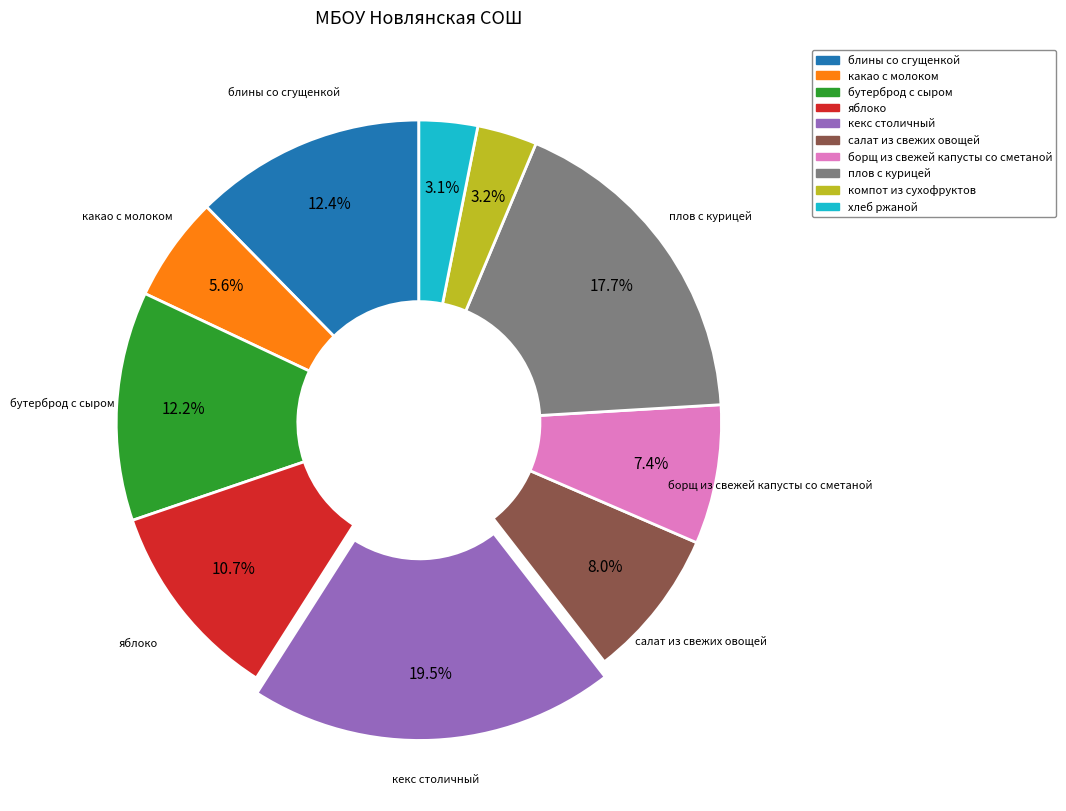

What percentage is the компот из сухофруктов slice, to the nearest percent?

3%